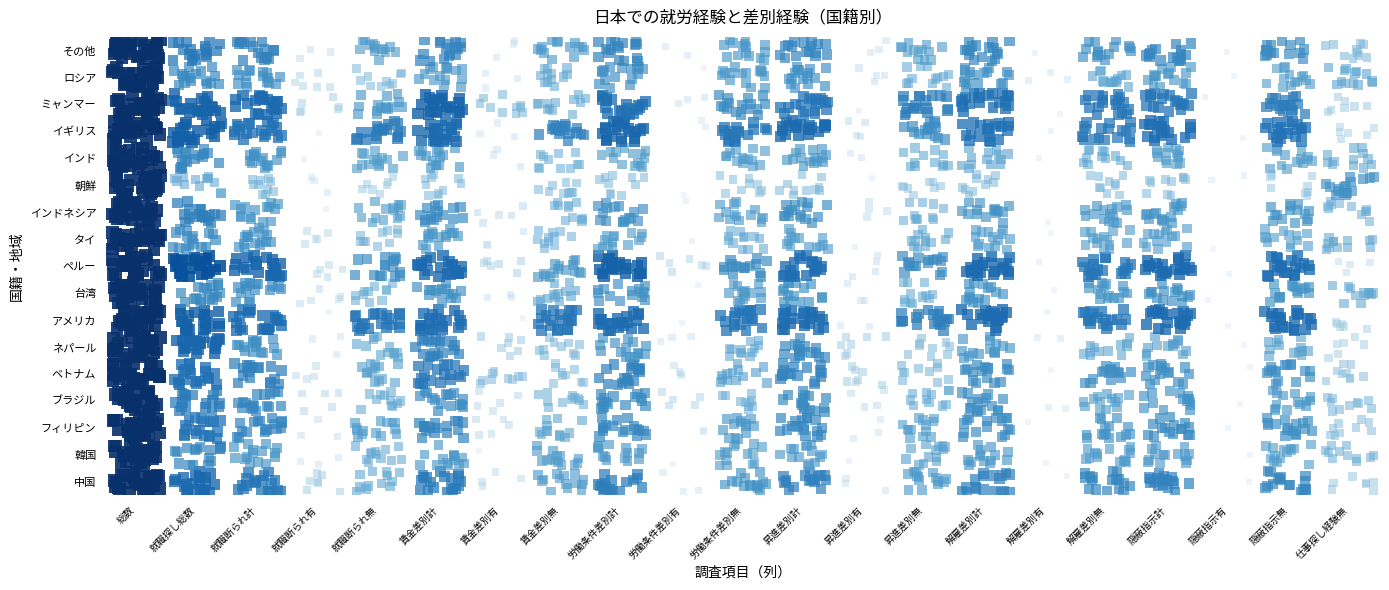

What is the smallest value displayed?

-0.4